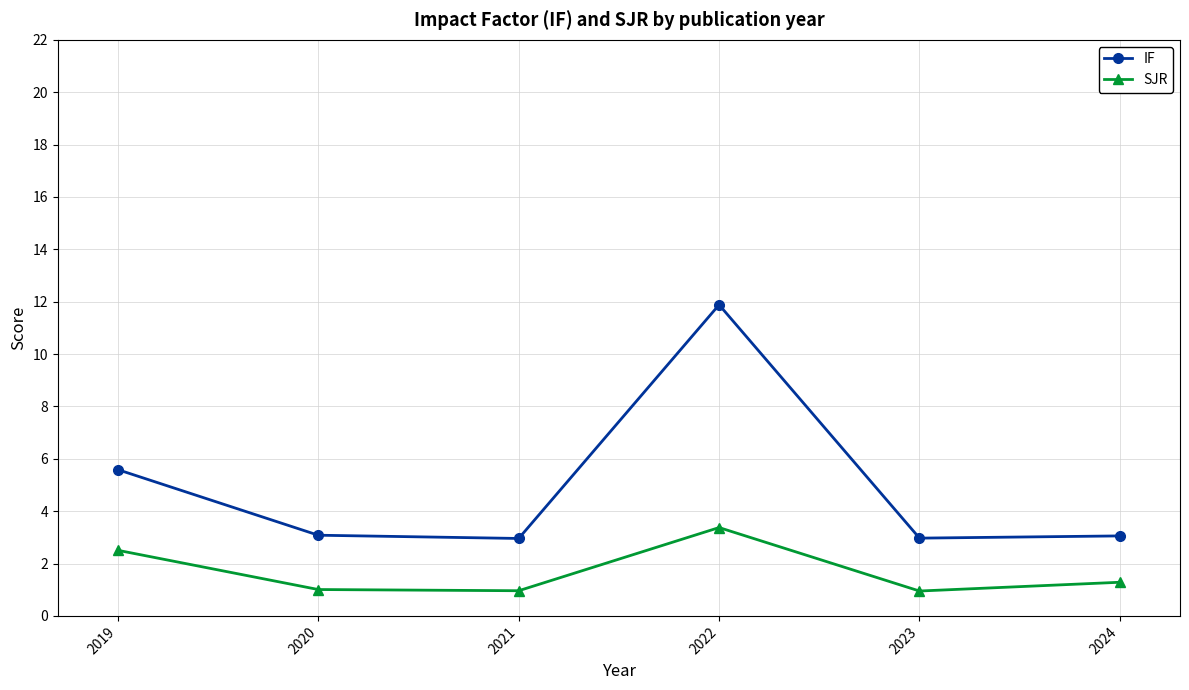

What is the total value across all series at 2022?

15.3